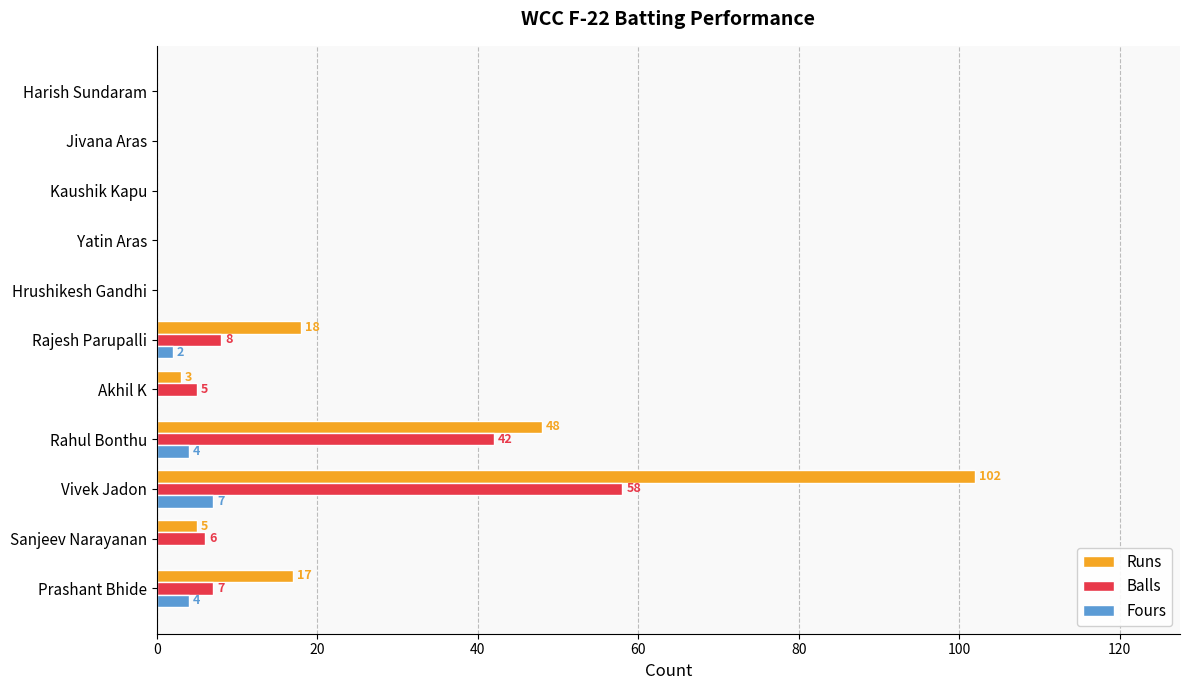

What is the total value across all series at Sanjeev Narayanan?

11